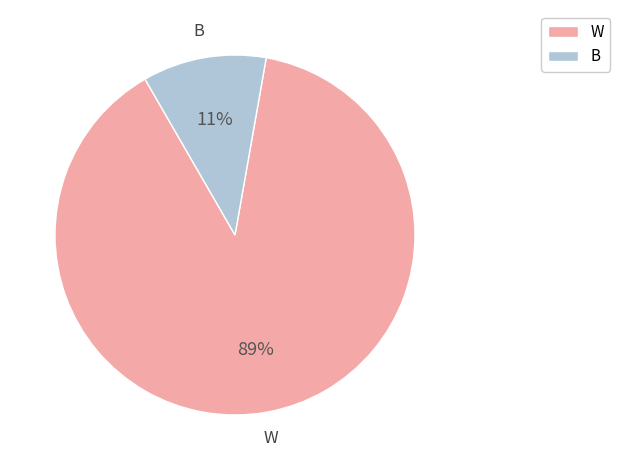

Between B and W, which is larger?

W